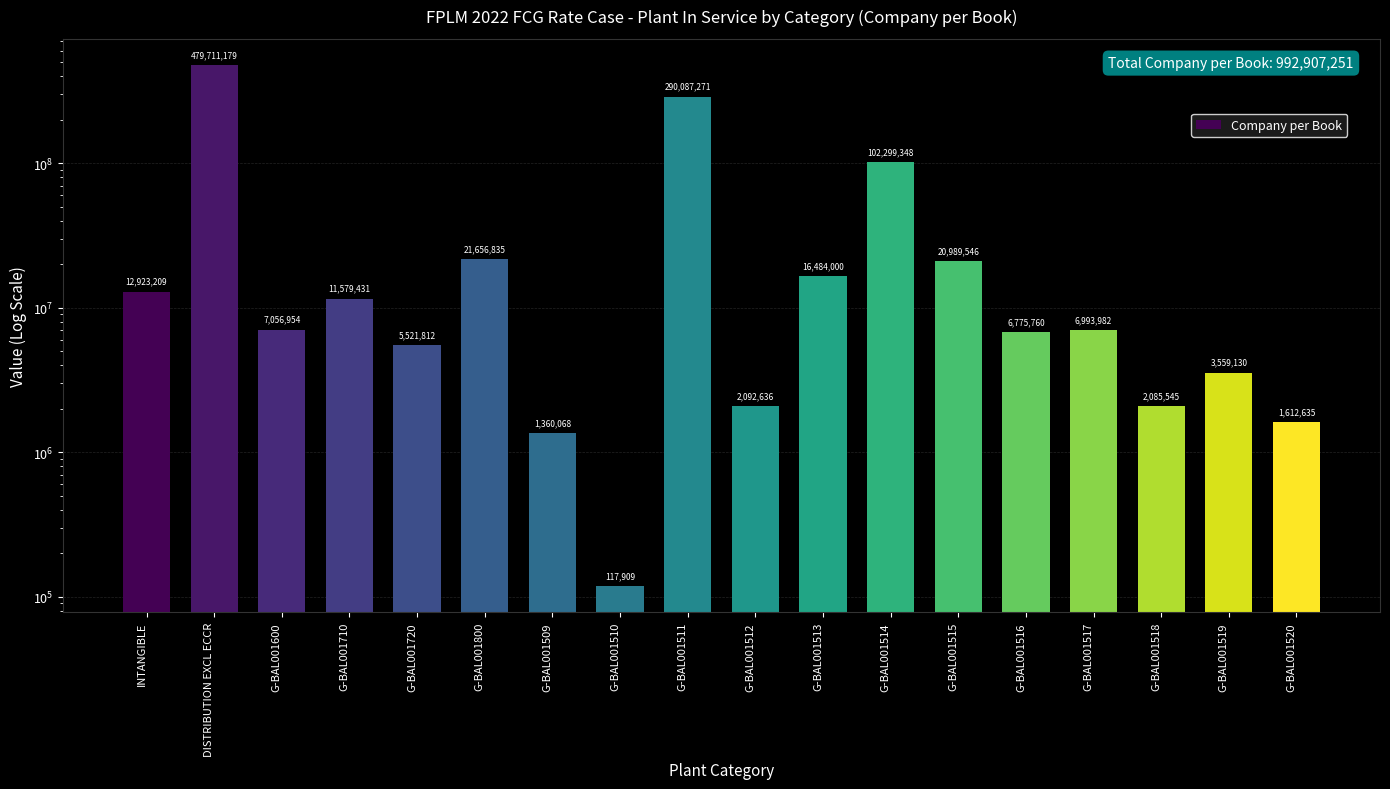

Are the bars grouped side by side (vs. stacked)?

No